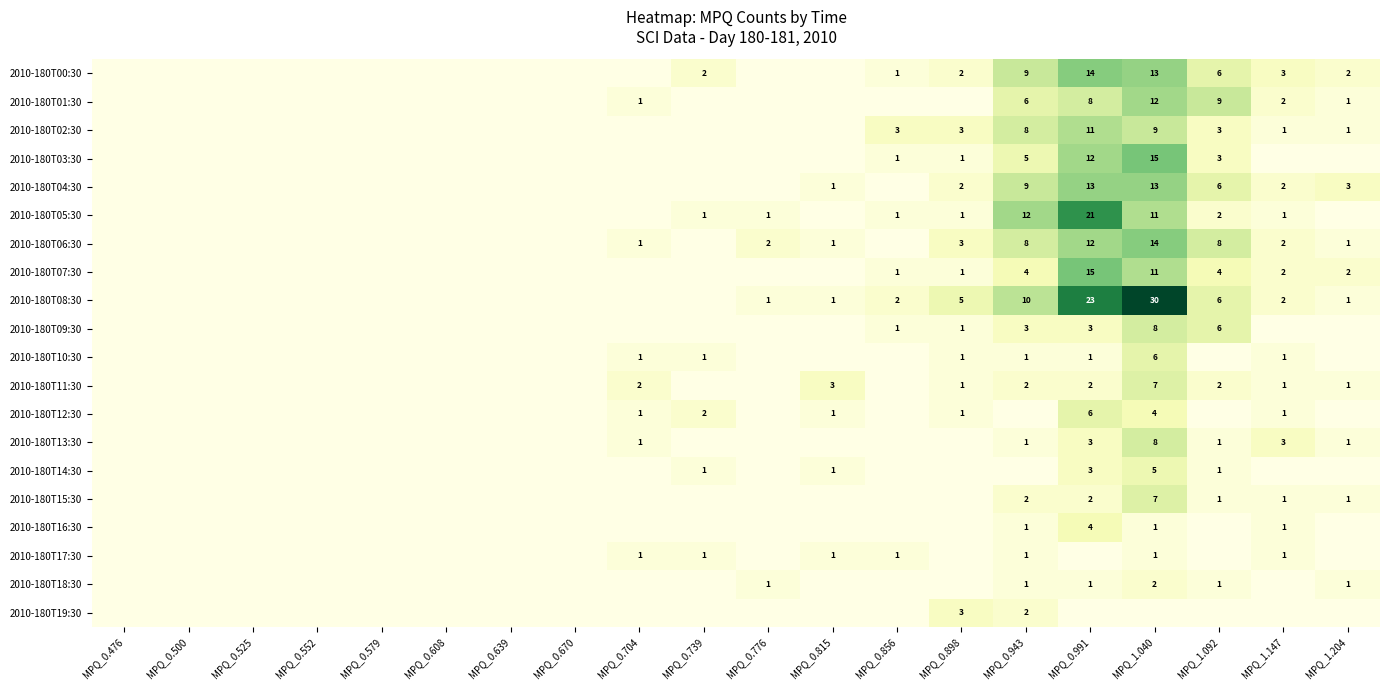

True or false: 2010-180T19:30 has a value of 2 at MPQ_0.943.

True